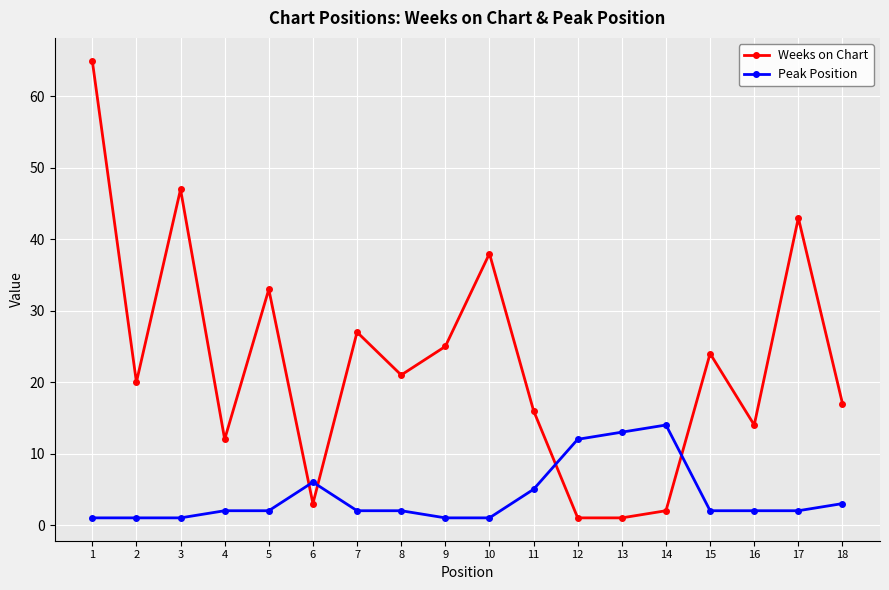

At which category does Weeks on Chart reach its first local valley?

2